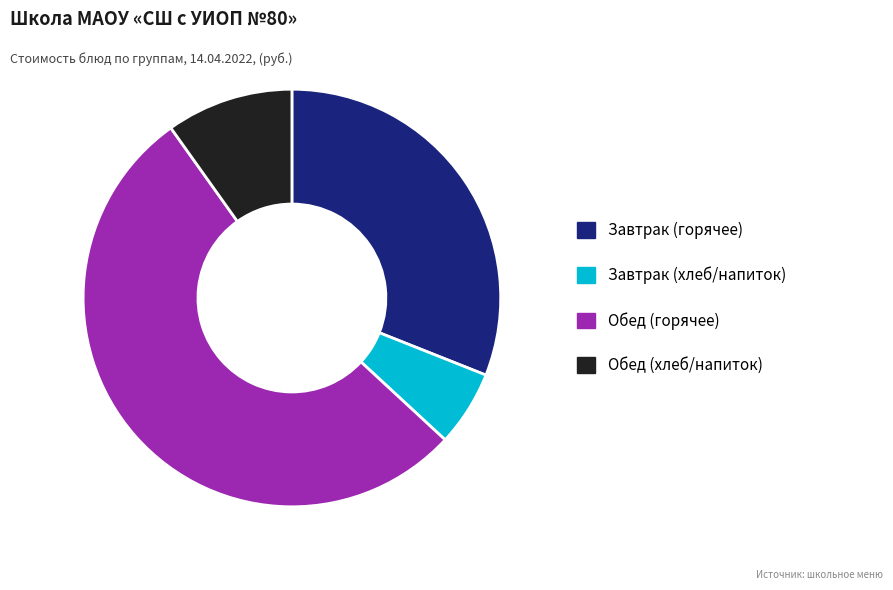

Rank the categories by value from highest to lowest.

Обед (горячее), Завтрак (горячее), Обед (хлеб/напиток), Завтрак (хлеб/напиток)